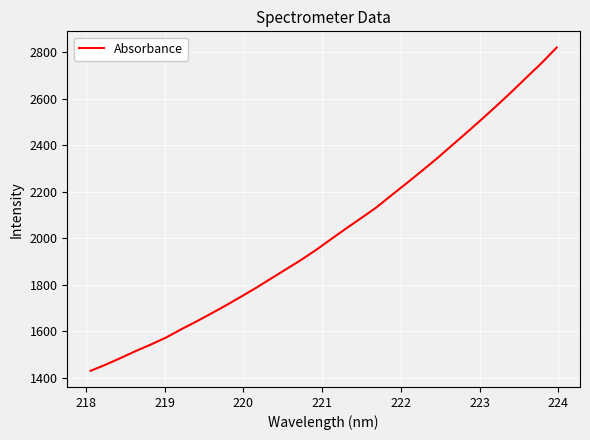

What is the difference between the maximum and minimum values?

1391.3